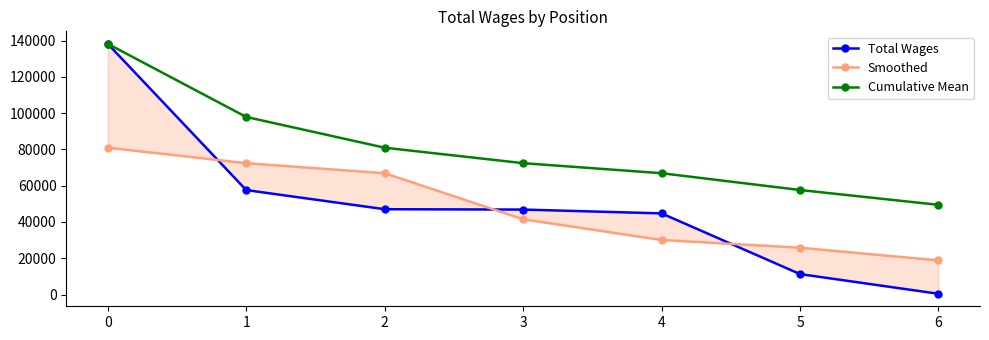

The Cumulative Mean series shows 11574.4 at 6. True or false?

False